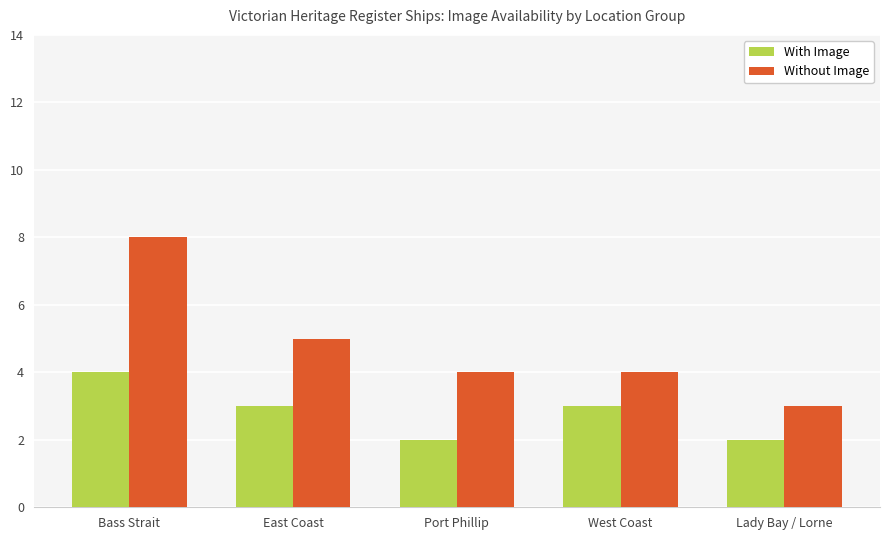

What is the sum of the Without Image values at West Coast and East Coast?

9